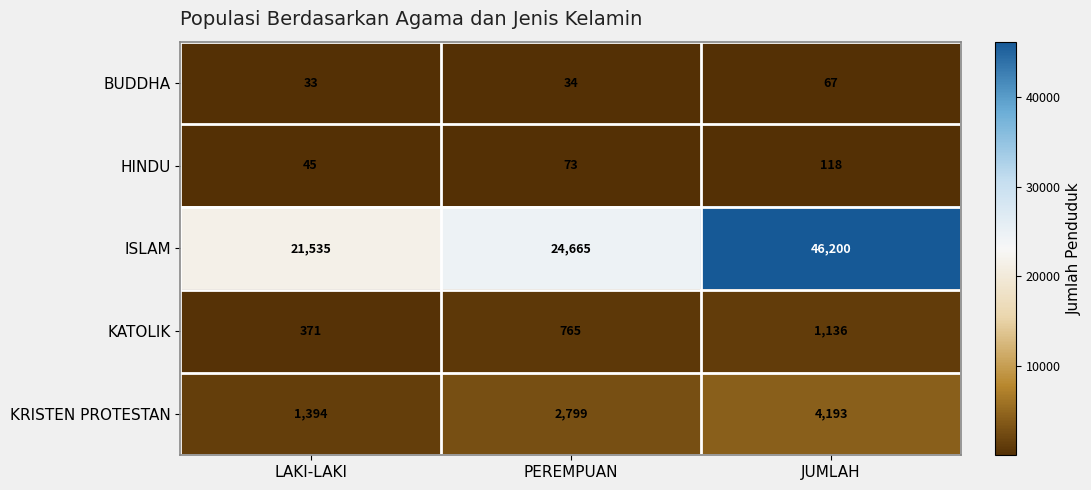

The BUDDHA series shows 67 at JUMLAH. True or false?

True